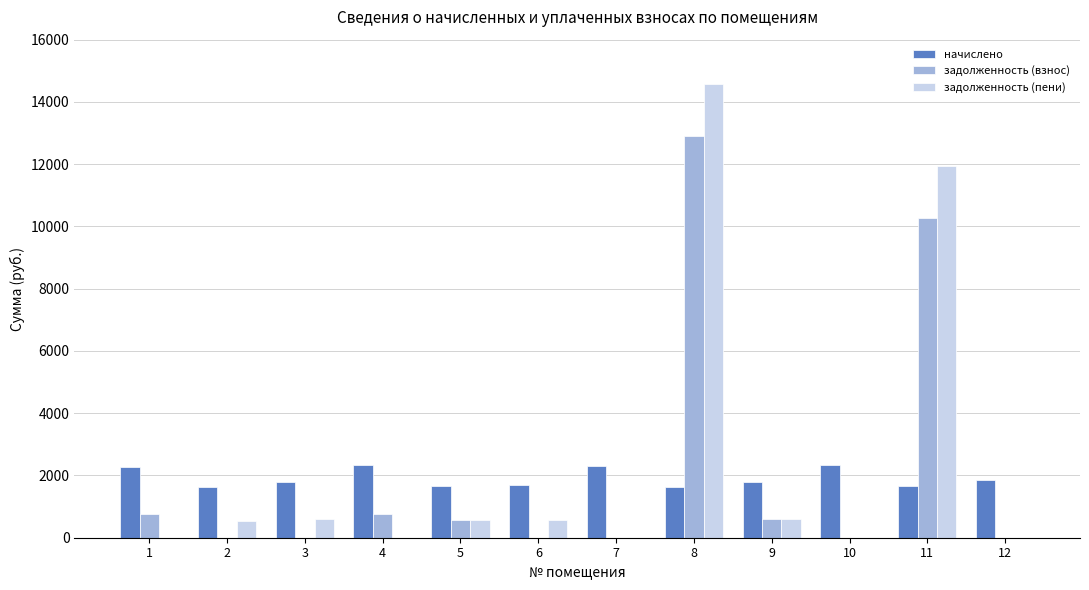

Between 6 and 11, which series saw the biggest shift?

задолженность (пени)